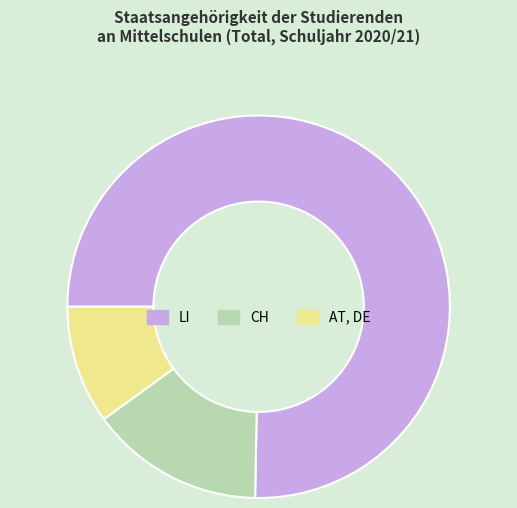

Is there any slice that represents more than half of the pie?

Yes